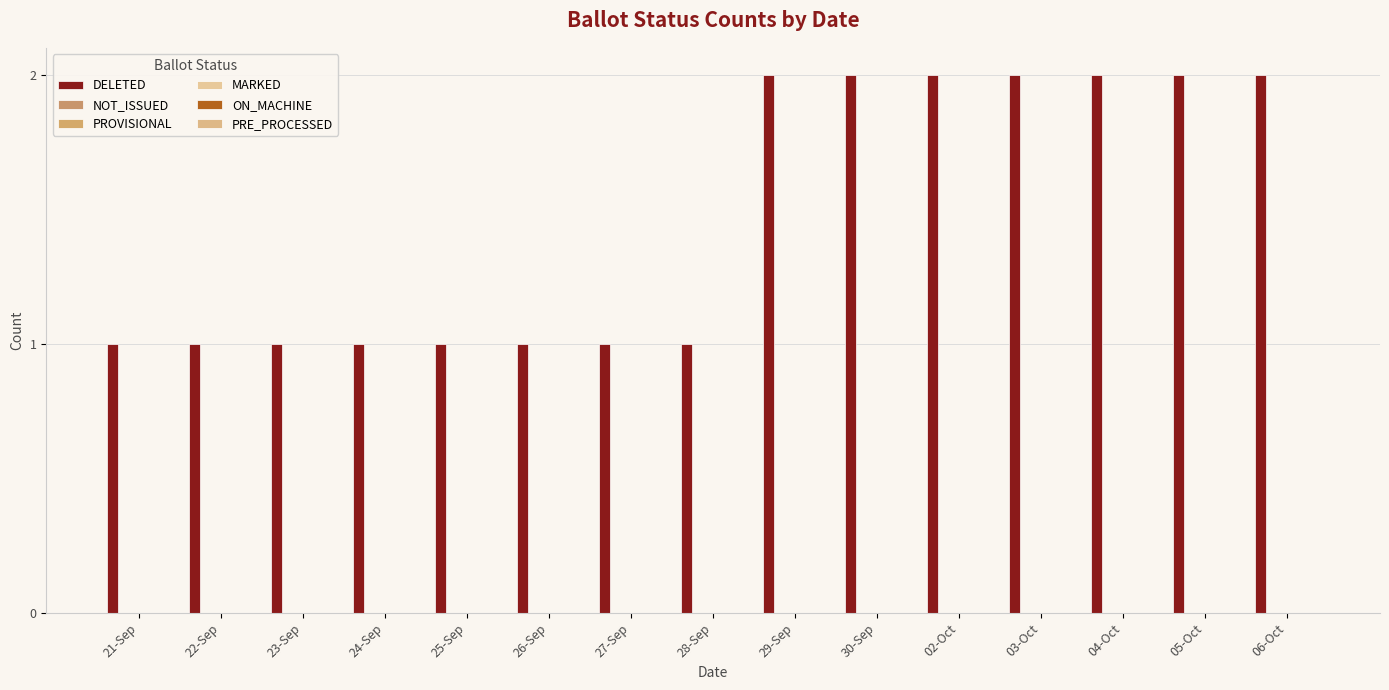

Are the bars horizontal?

No